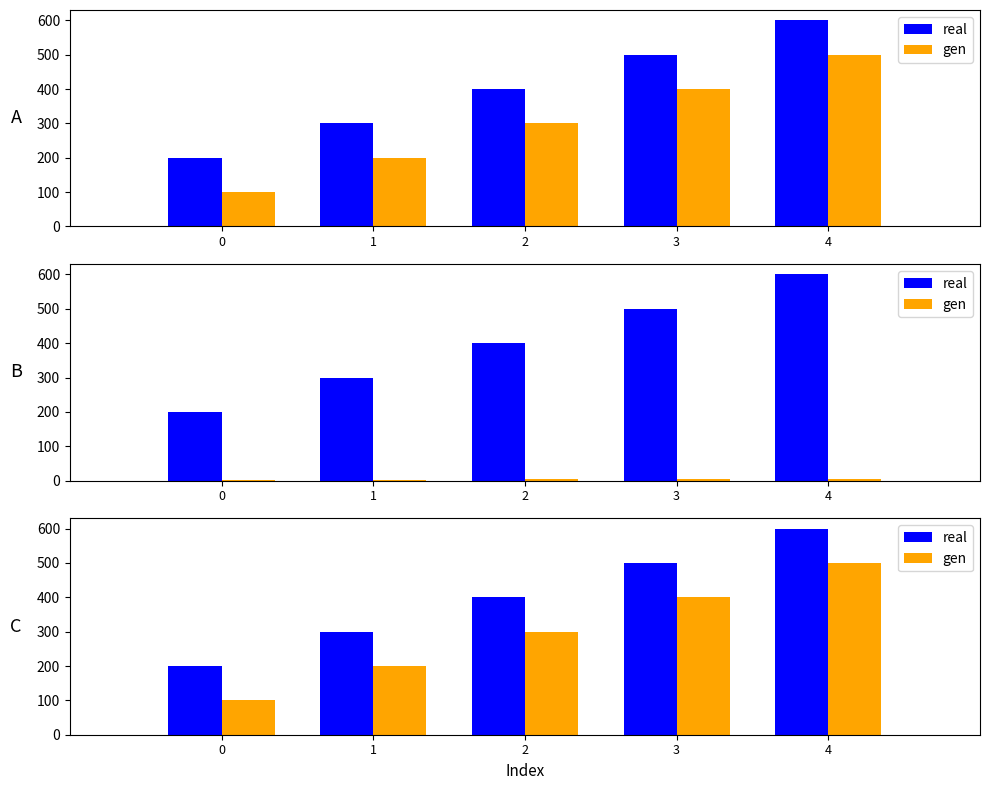

At which label does real first exceed 400?

3